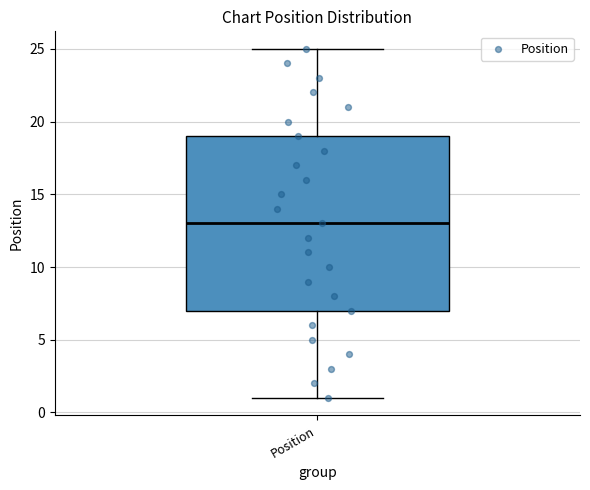

Transcribe this box plot: give where the median line is, the range the box spans, and where the two whiskers end, as read against the y-axis. The values are not printed on the chart, so give them approximately, as read against the axis.

median 13, box 7 to 19, whiskers 1 to 25